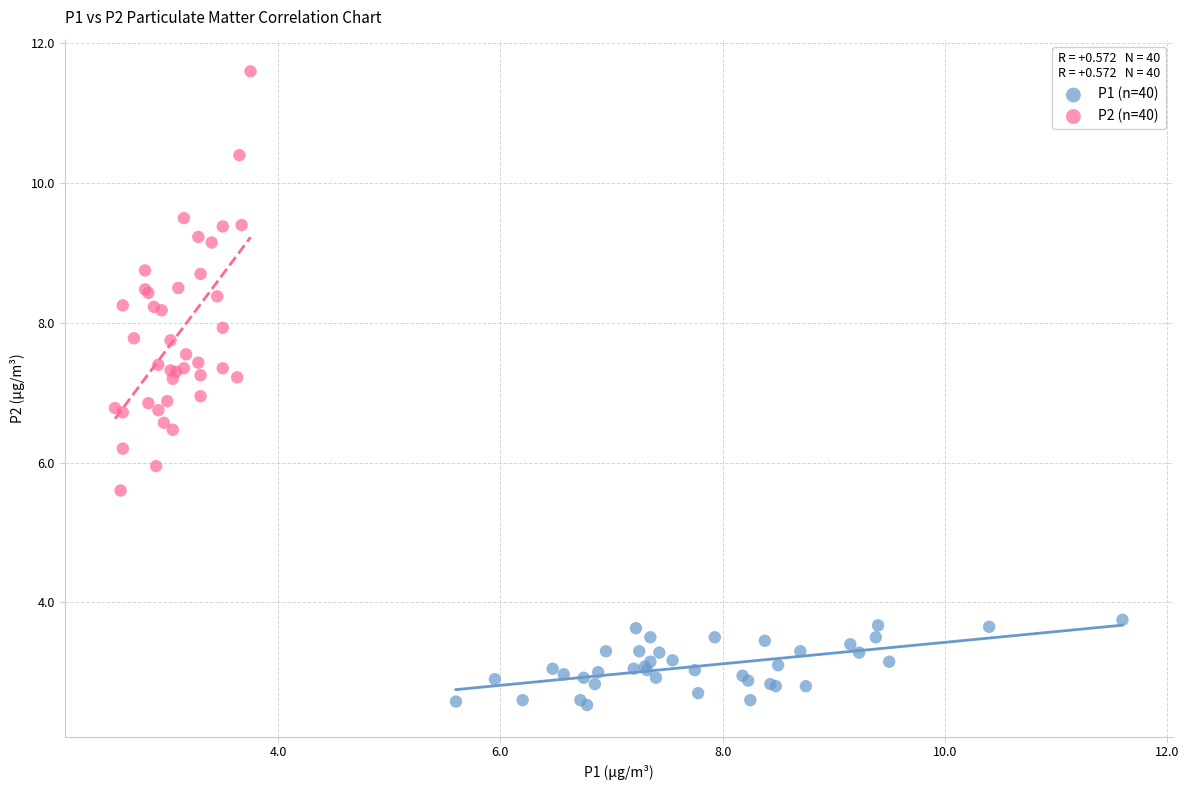

Which series contains the highest Y value?

P2 (n=40)